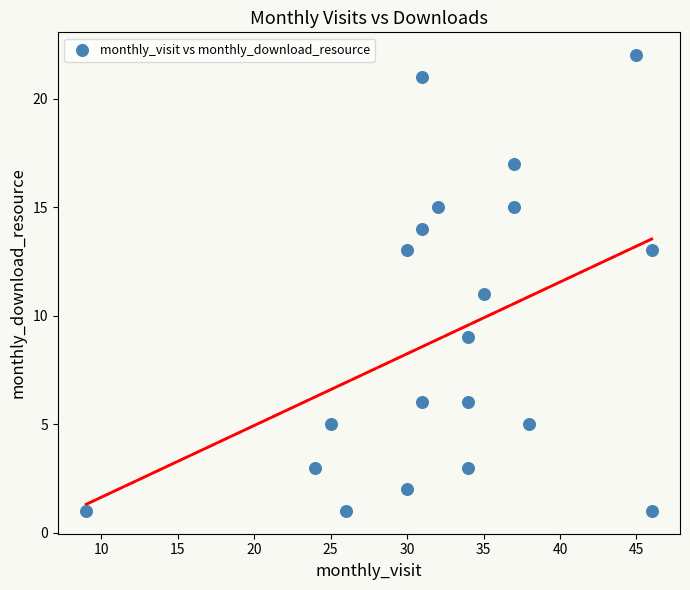

What is the range of X values (max minus min)?

37